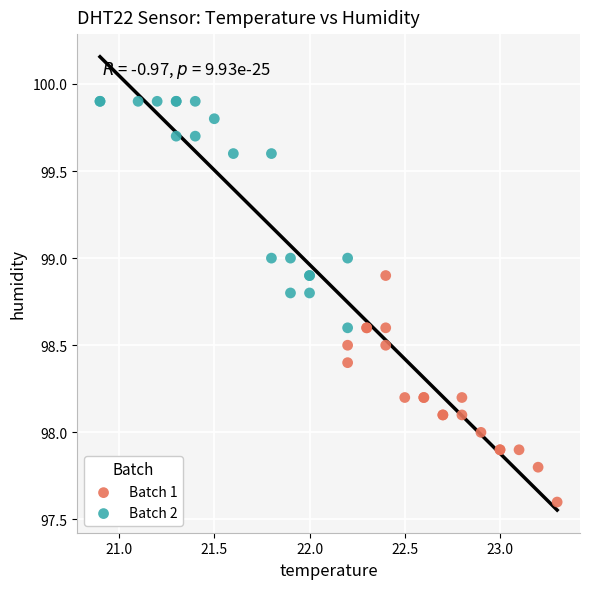

Which series reaches the minimum Y coordinate?

Batch 1